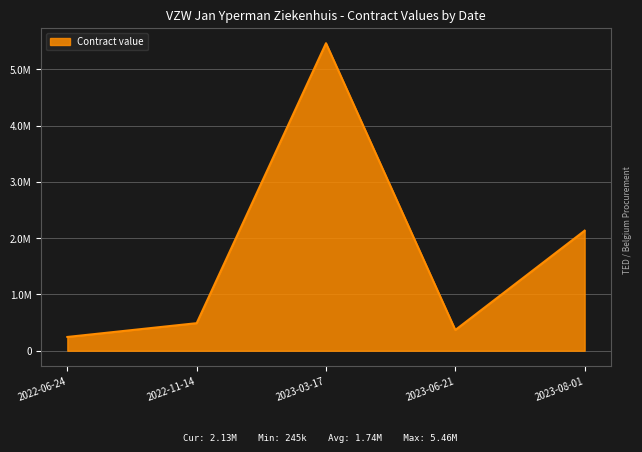

Does the chart display data point markers on the line(s)?

No